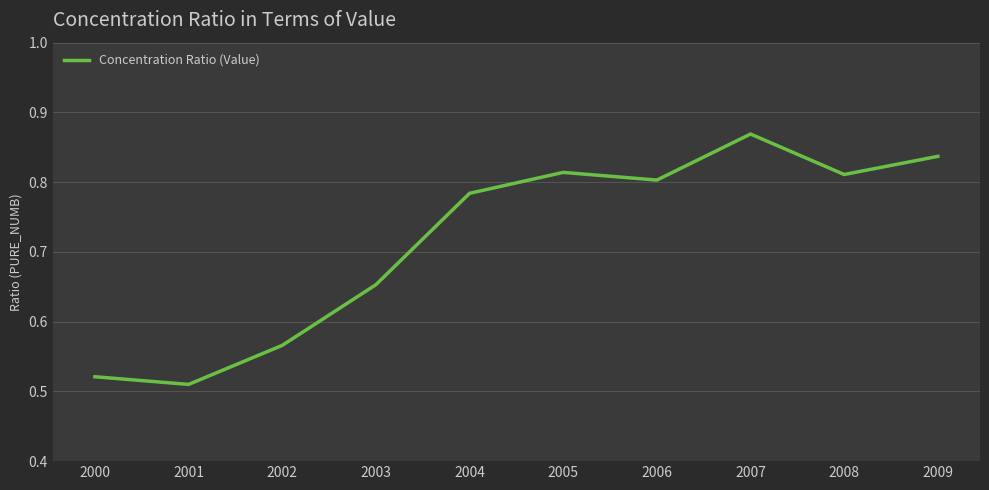

True or false: the data shows 0.4 at 2008.

False